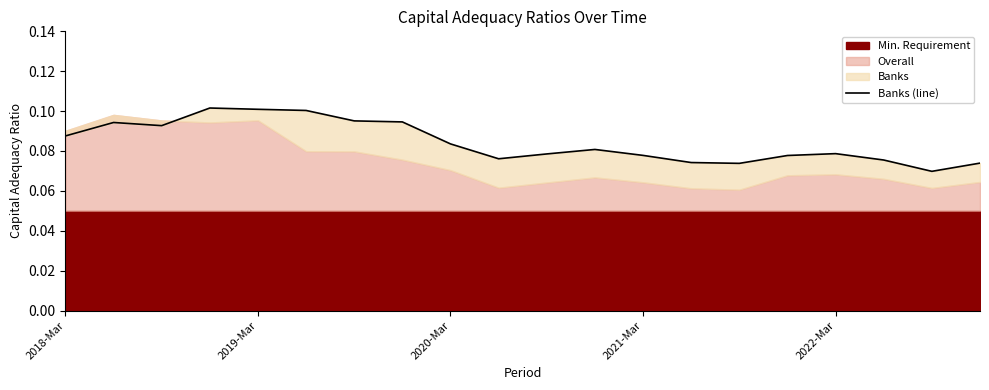

Read the value at 2018-Mar.

0.1